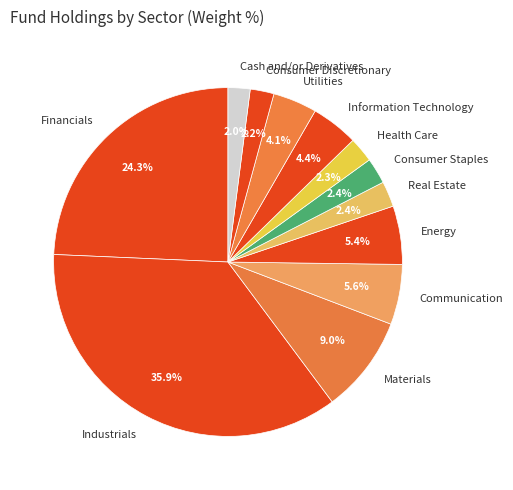

What is the largest slice in the pie chart?

Industrials